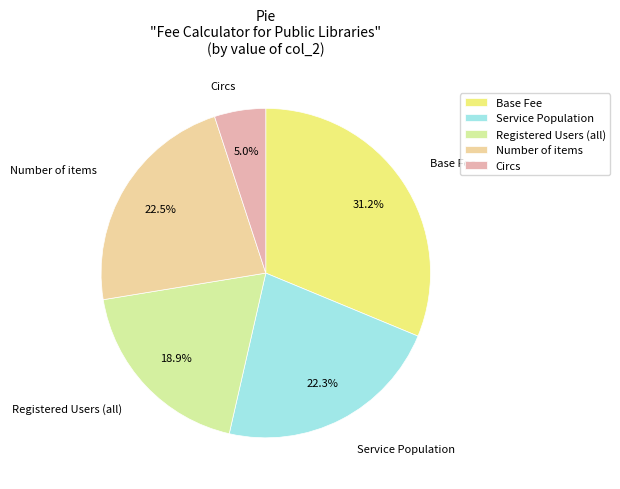

Does Registered Users (all) account for over 50% of the chart?

No